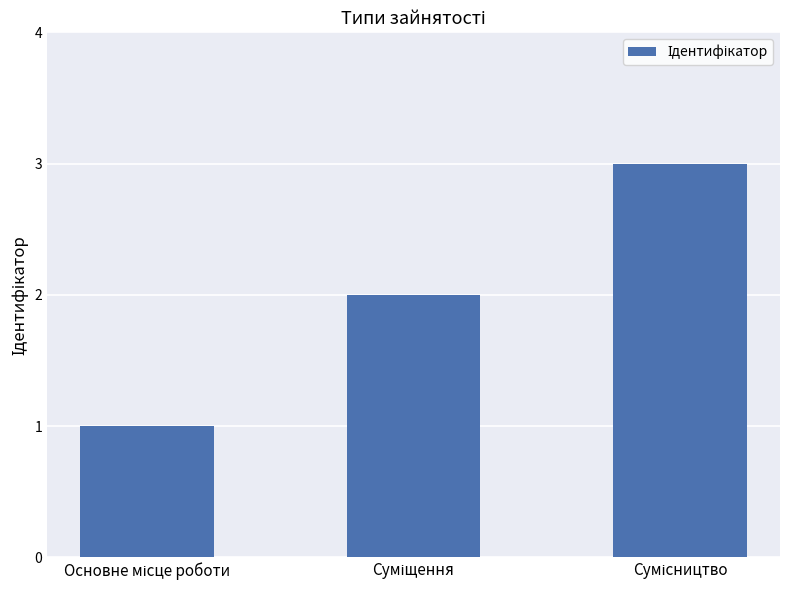

What is the greatest value displayed?

3